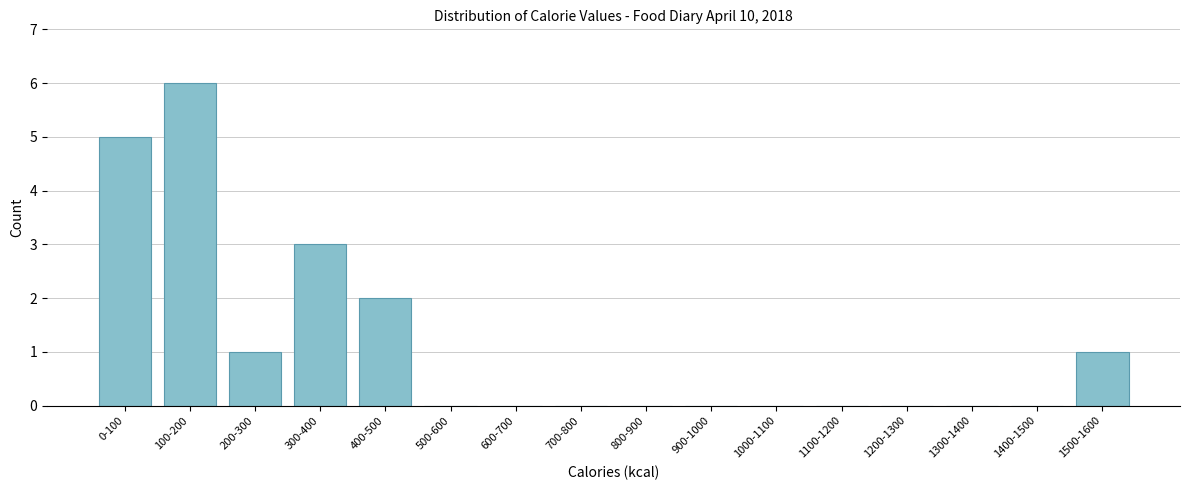

Reading left to right, extract all data points from this chart.

0-100=5	100-200=6	200-300=1	300-400=3	400-500=2	500-600=0	600-700=0	700-800=0	800-900=0	900-1000=0	1000-1100=0	1100-1200=0	1200-1300=0	1300-1400=0	1400-1500=0	1500-1600=1